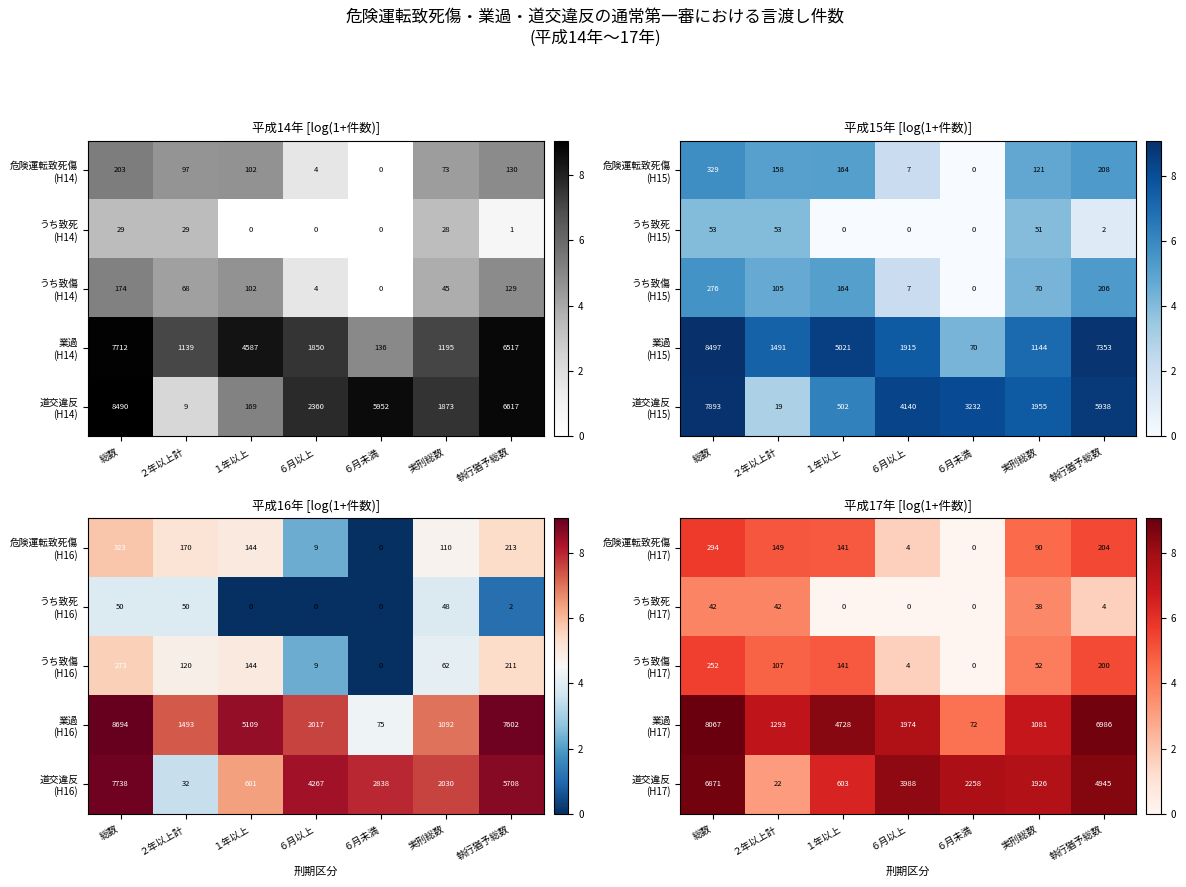

Is it true that 危険運転致死傷 (H17) equals 2.3 at ６月未満?

False